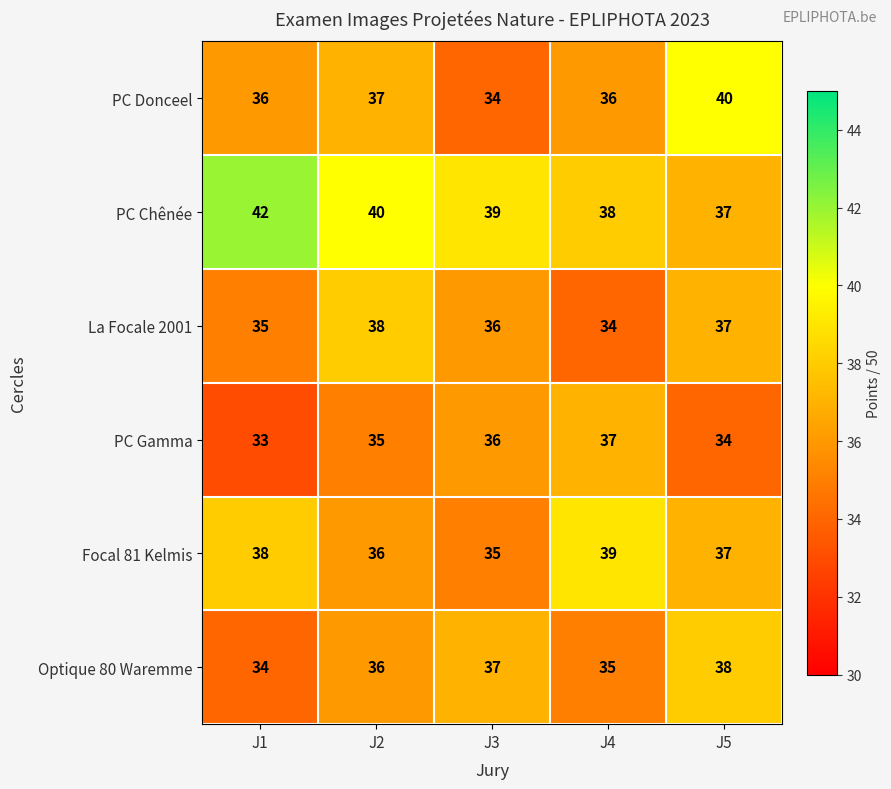

Reading left to right, extract all data points from this chart.

PC Donceel: 36	37	34	36	40
PC Chênée: 42	40	39	38	37
La Focale 2001: 35	38	36	34	37
PC Gamma: 33	35	36	37	34
Focal 81 Kelmis: 38	36	35	39	37
Optique 80 Waremme: 34	36	37	35	38